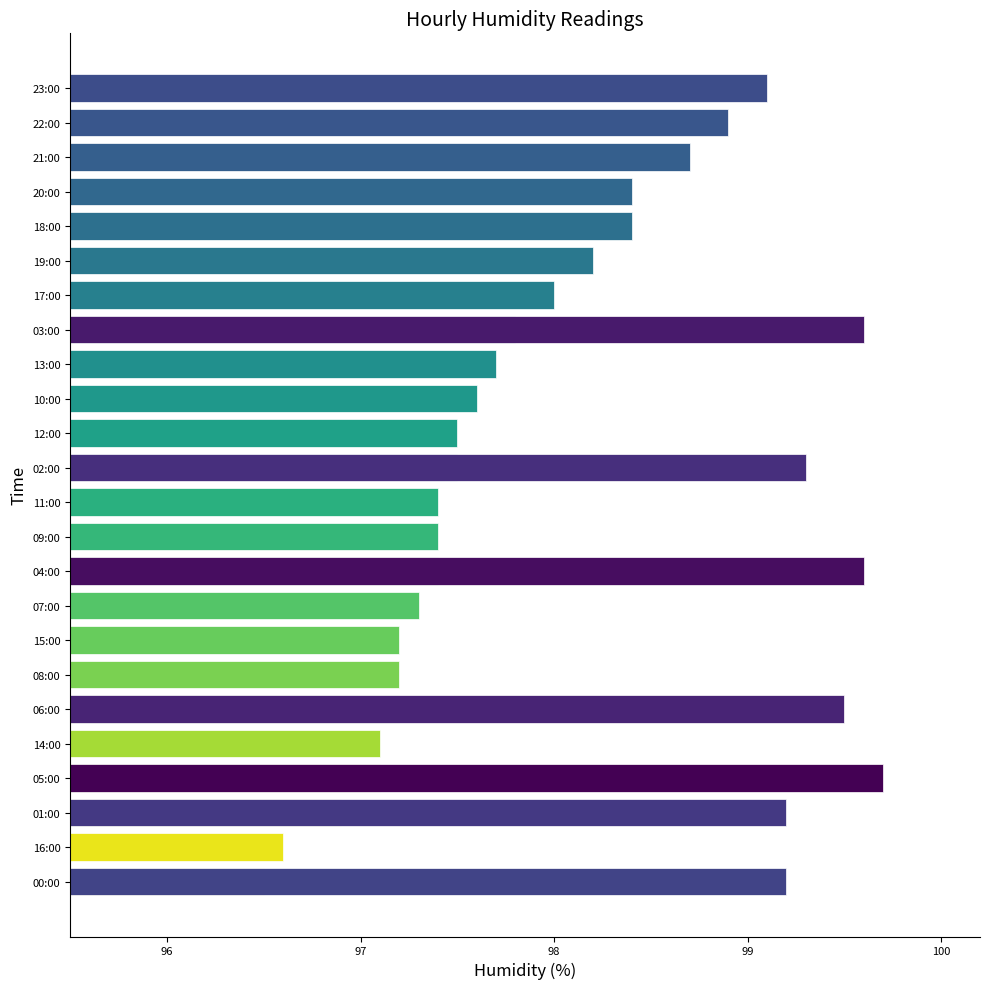

What is the difference between the maximum and minimum values?

3.2